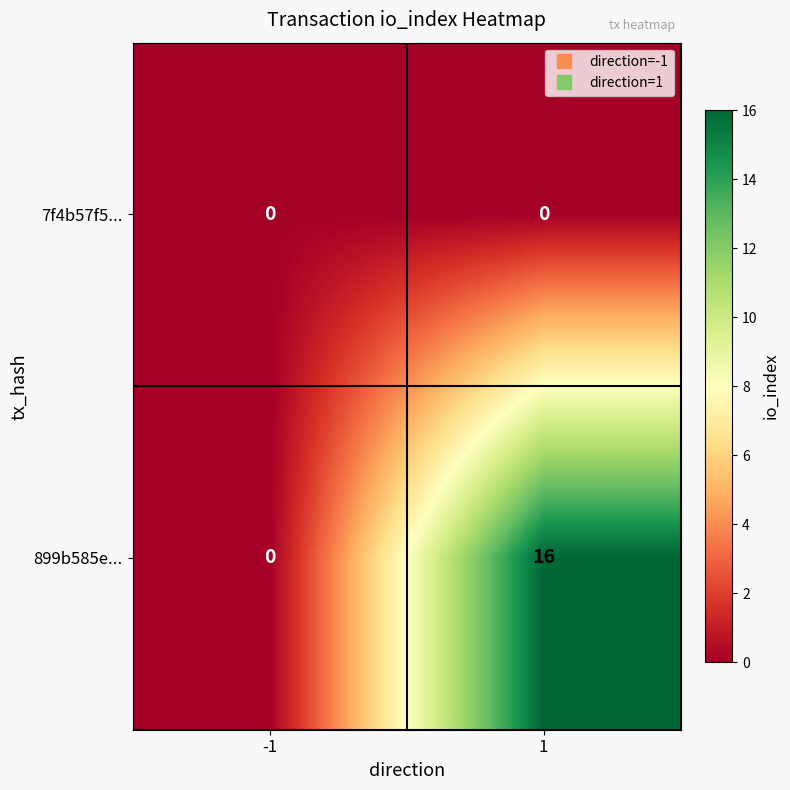

Reading right to left, extract all data points from this chart.

7f4b57f5...: 1=0	-1=0
899b585e...: 1=16	-1=0